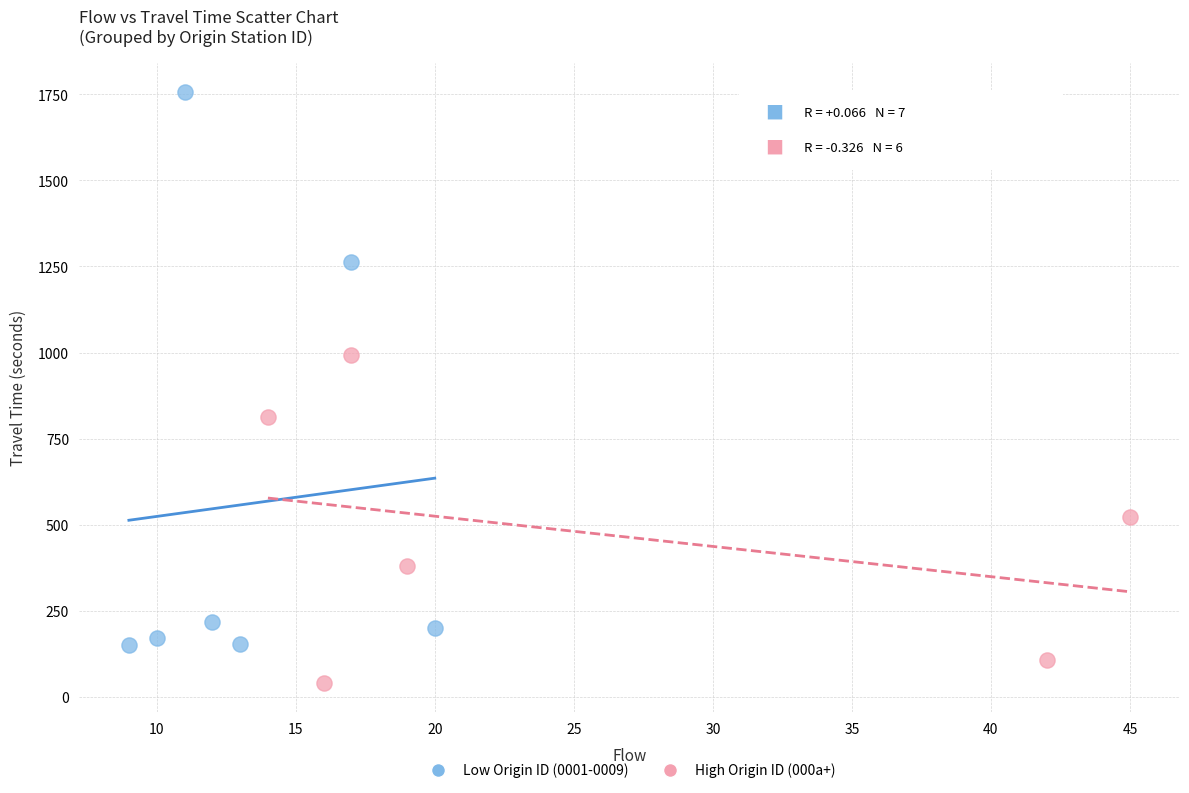

Which series reaches the minimum Y coordinate?

High Origin ID (000a+)